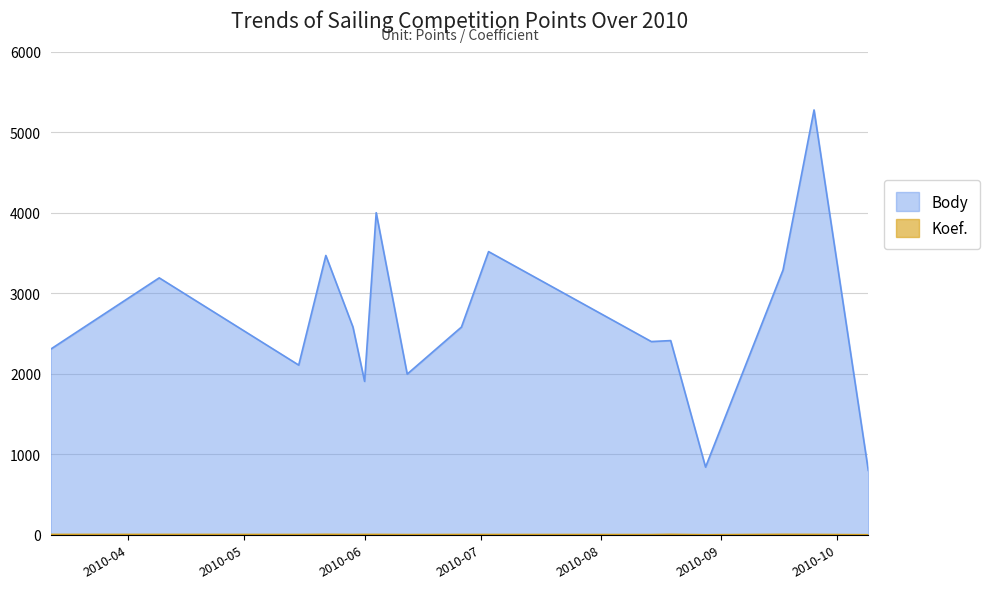

What is the average value of the Koef. series?

4